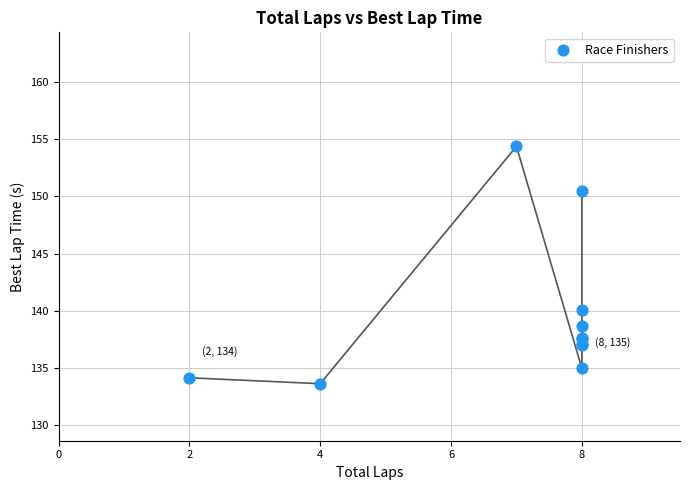

What Y value in the scatter plot is closest to 143?

140.1